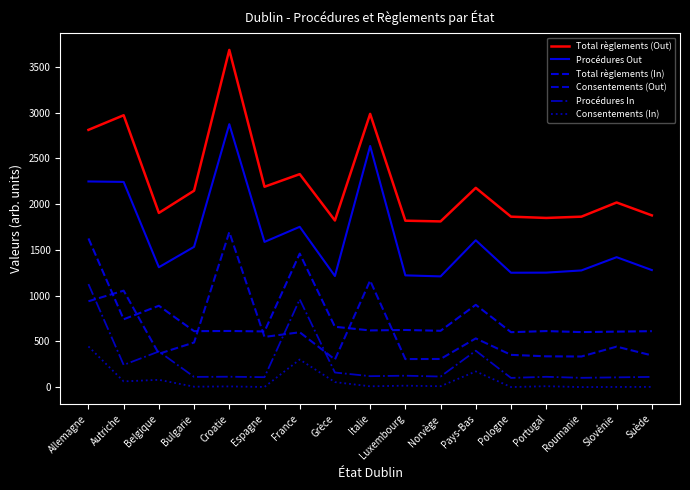

Which category has the lowest value across all series?

Pologne